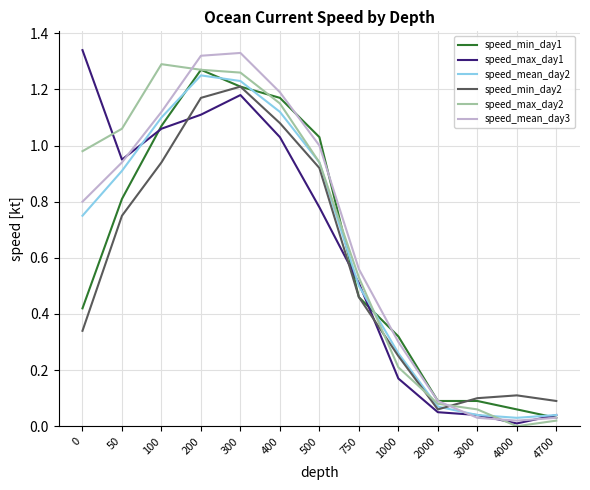

Which series changed the most between 300 and 2000?

speed_mean_day3